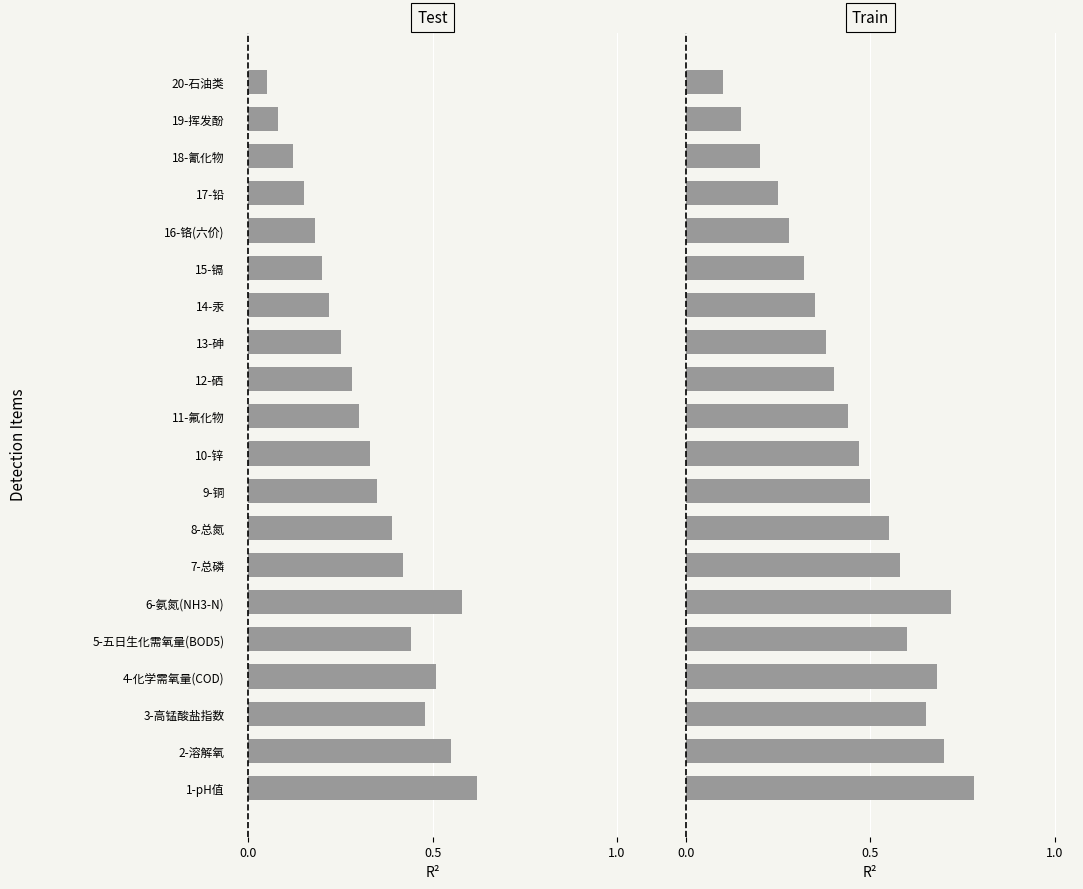

Count the Train values in the range 0 to 1.

20